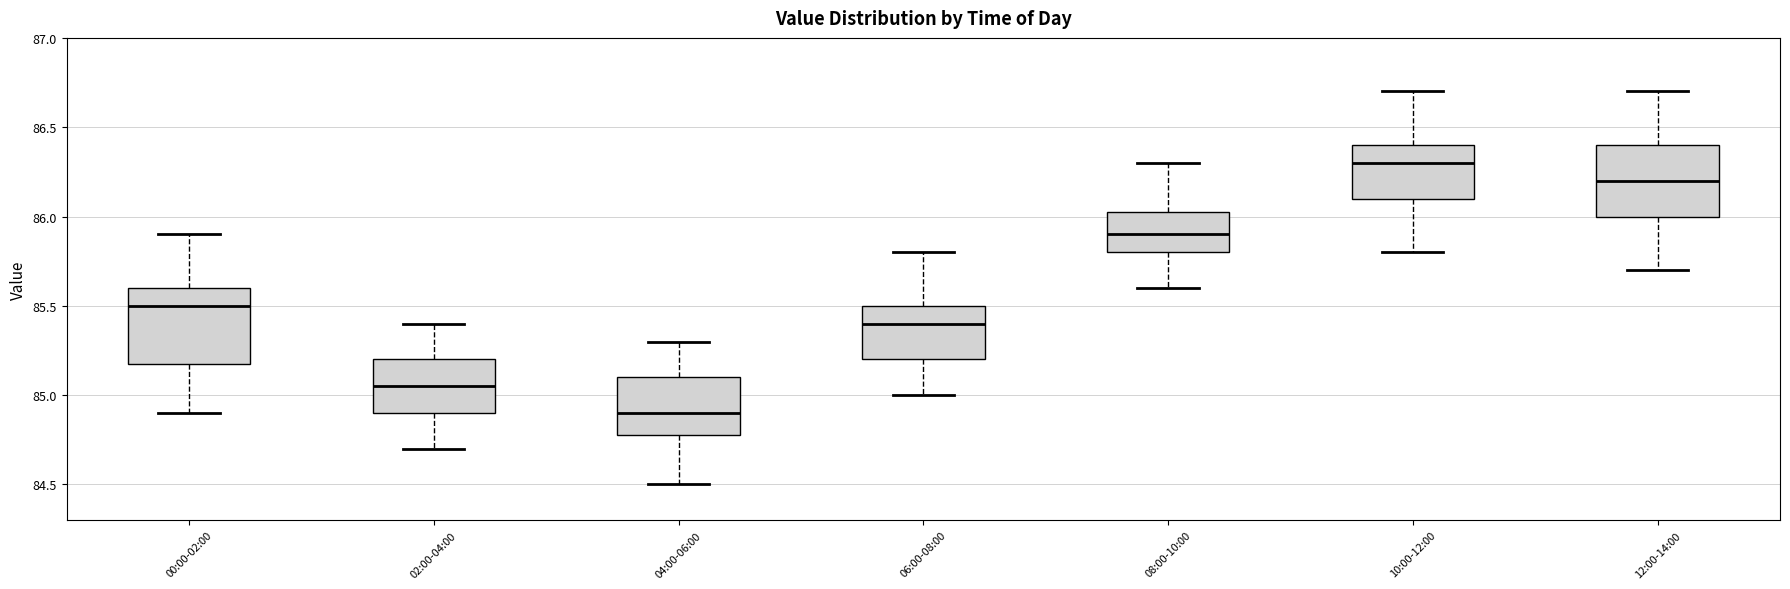

Reading left to right, transcribe this box plot: for each box, give where its median line is, the range the box spans, and where its two whiskers end, as read against the y-axis. The values are not printed on the chart, so give them approximately, as read against the axis.

00:00-02:00: median 85.50, box 85.20 to 85.60, whiskers 84.90 to 85.90
02:00-04:00: median 85.05, box 84.90 to 85.20, whiskers 84.70 to 85.40
04:00-06:00: median 84.90, box 84.80 to 85.10, whiskers 84.50 to 85.30
06:00-08:00: median 85.40, box 85.20 to 85.50, whiskers 85.00 to 85.80
08:00-10:00: median 85.90, box 85.80 to 86.05, whiskers 85.60 to 86.30
10:00-12:00: median 86.30, box 86.10 to 86.40, whiskers 85.80 to 86.70
12:00-14:00: median 86.20, box 86.00 to 86.40, whiskers 85.70 to 86.70